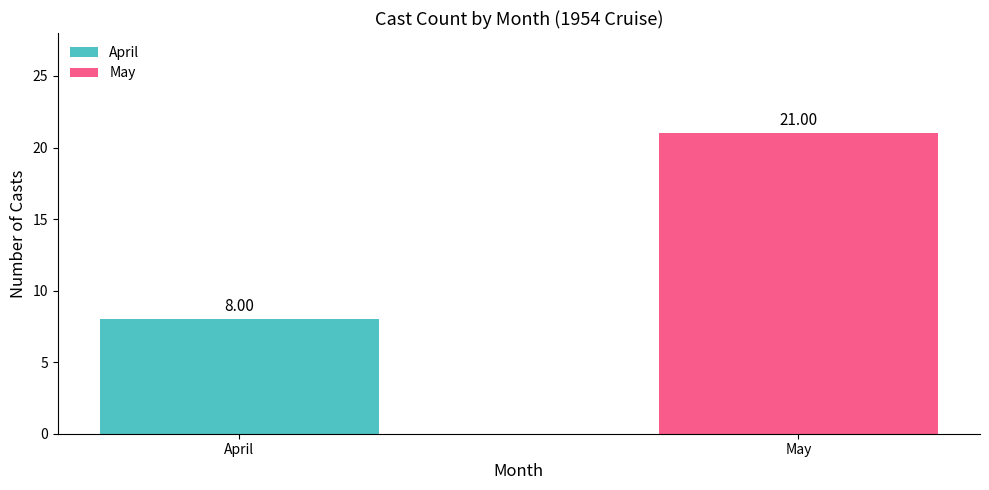

What is the difference between the maximum and minimum values?

13